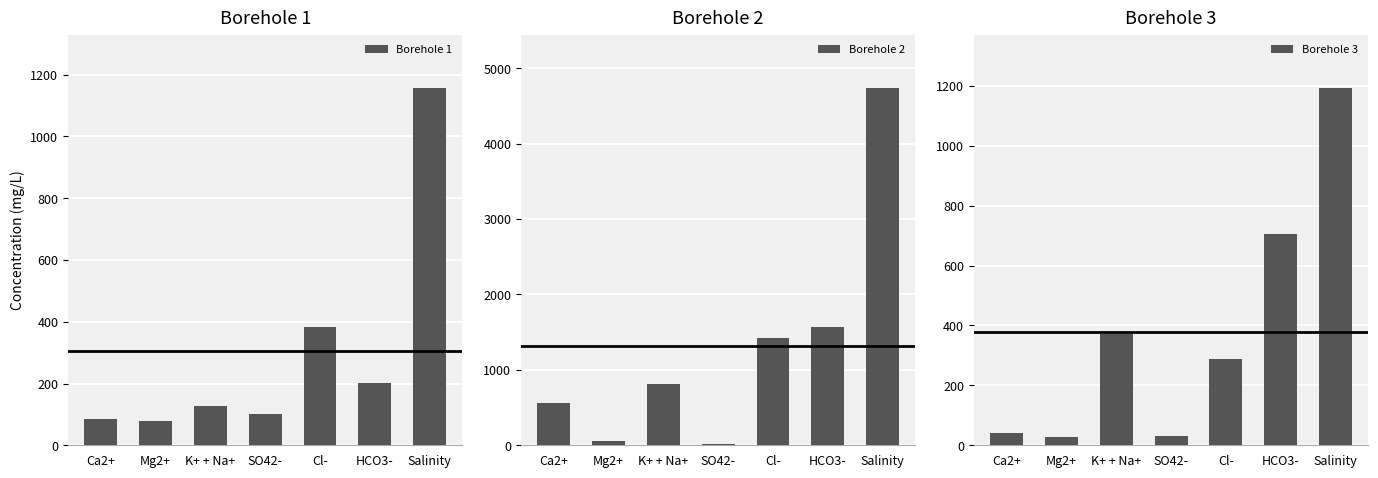

Rank the series at HCO3- from lowest to highest value.

Borehole 1, Borehole 3, Borehole 2